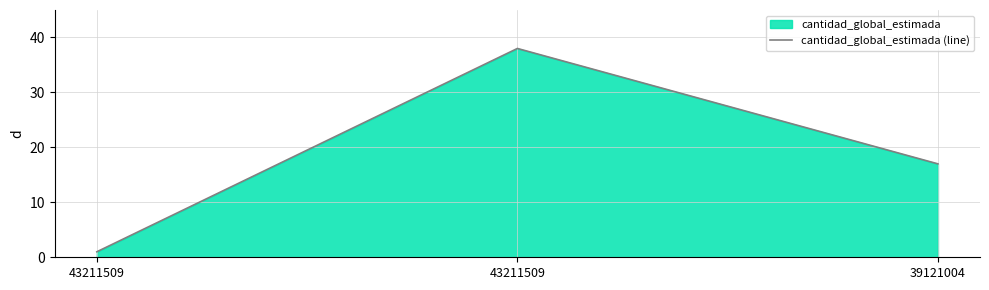

How many distinct data groups are displayed?

1